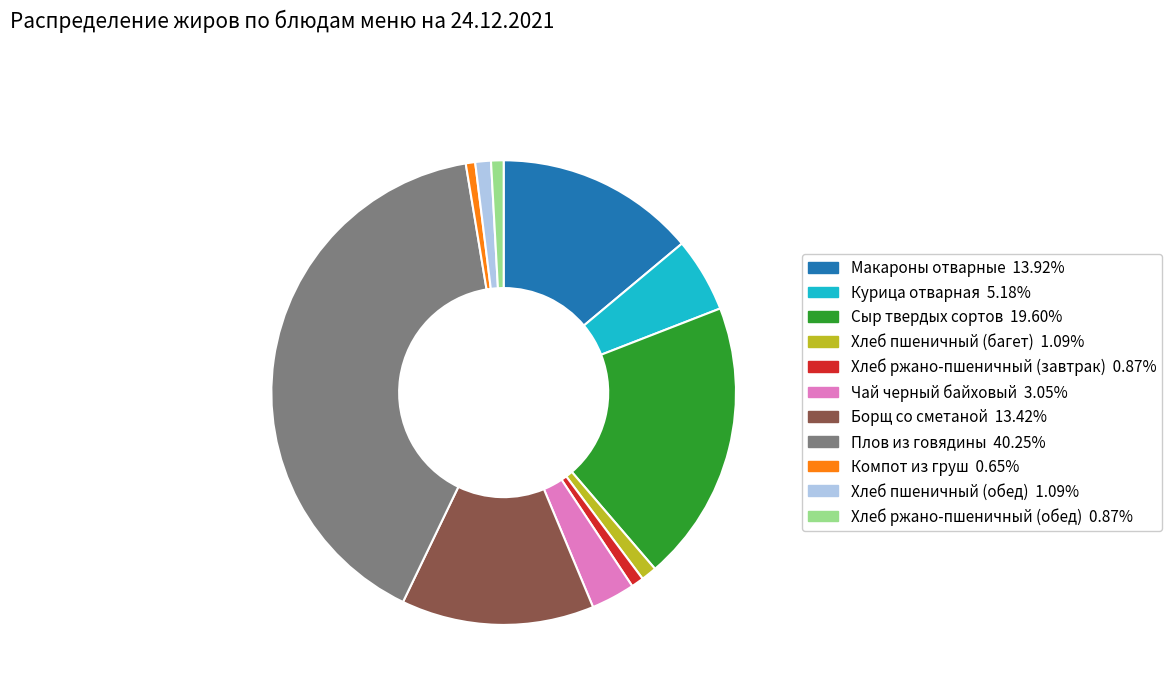

Does any single category account for the majority?

No